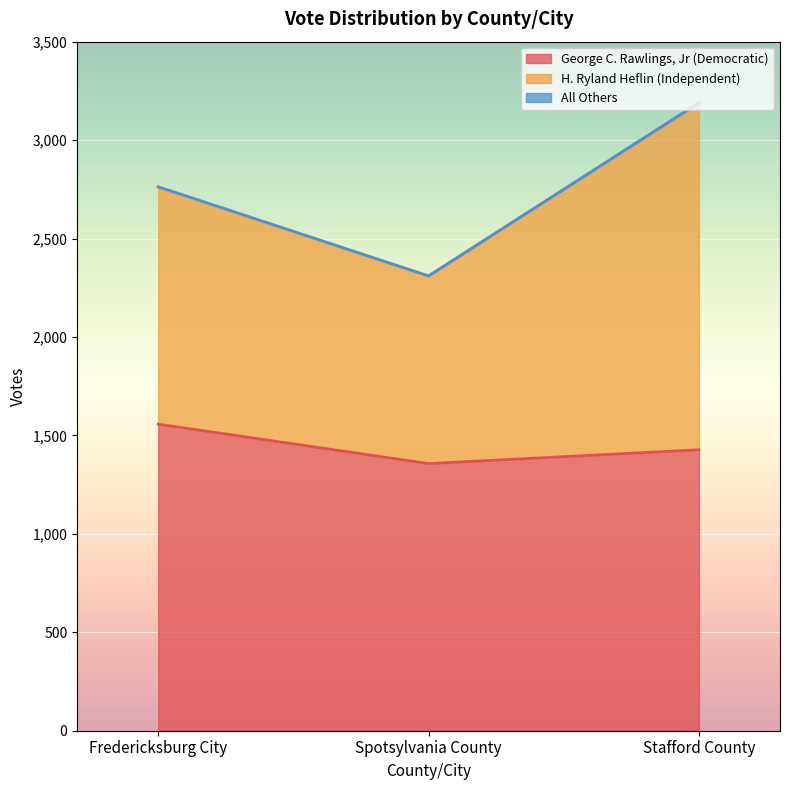

The George C. Rawlings, Jr (Democratic) series shows 1922 at Spotsylvania County. True or false?

False